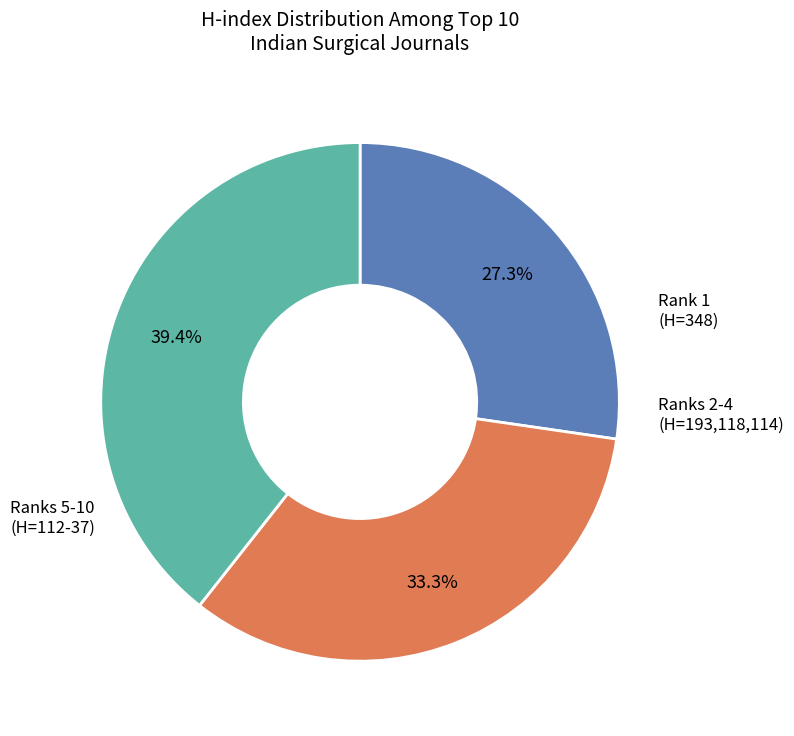

Is there any slice that represents more than half of the pie?

No